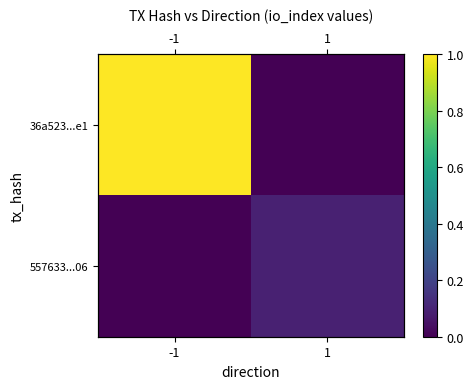

Which series has the widest spread of values?

36a523...e1